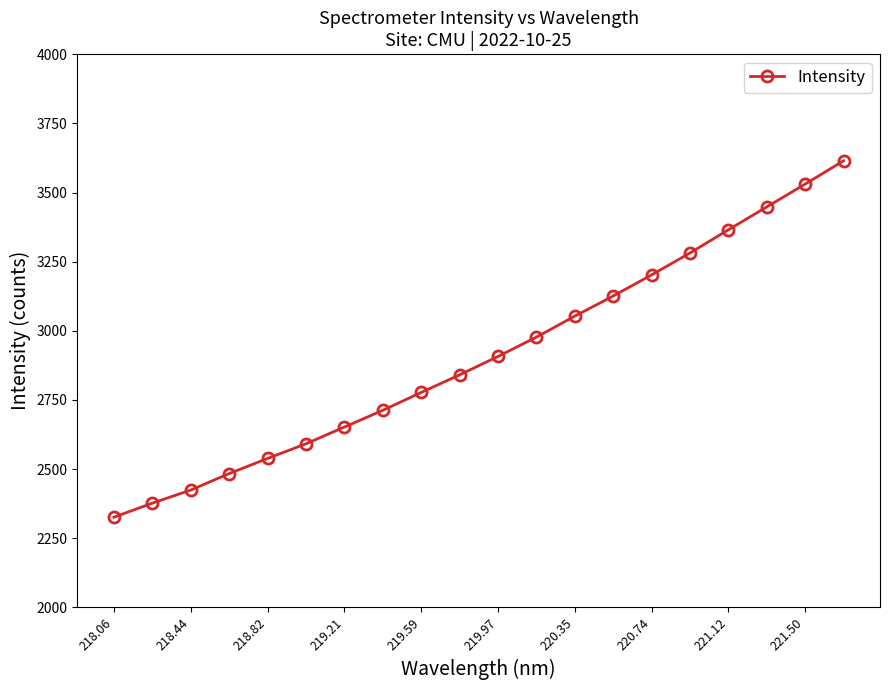

What is the minimum value shown in the chart?

2325.8